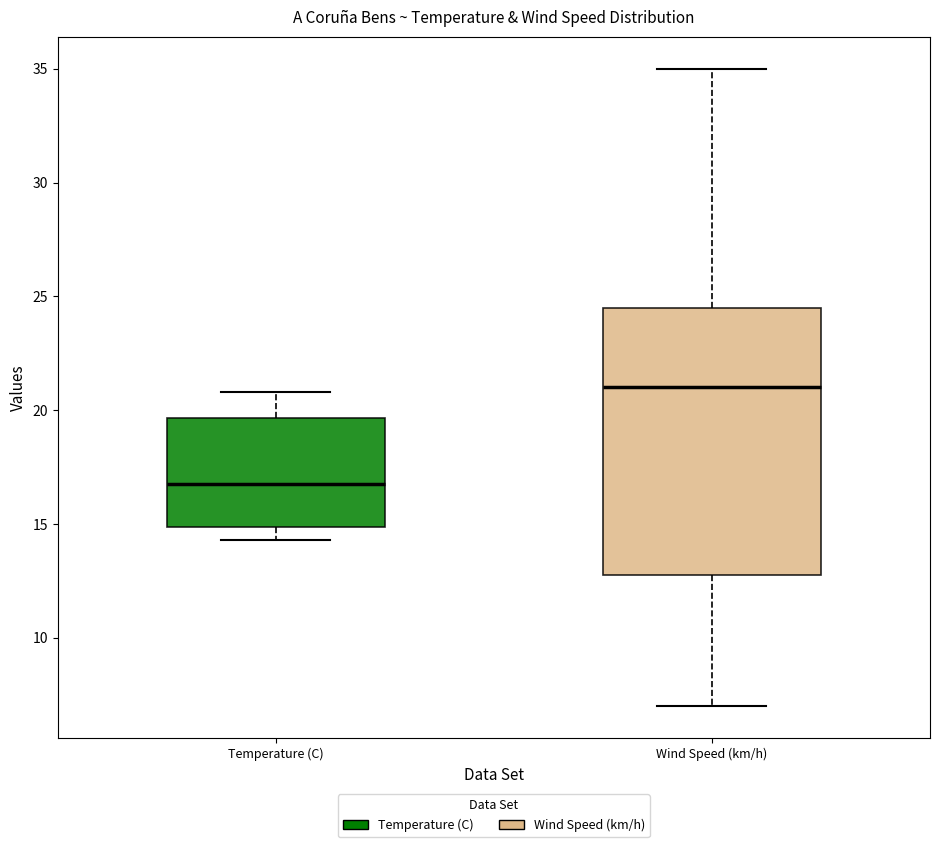

Comparing the boxes themselves (not the whiskers), which one is the tallest?

Wind Speed (km/h)